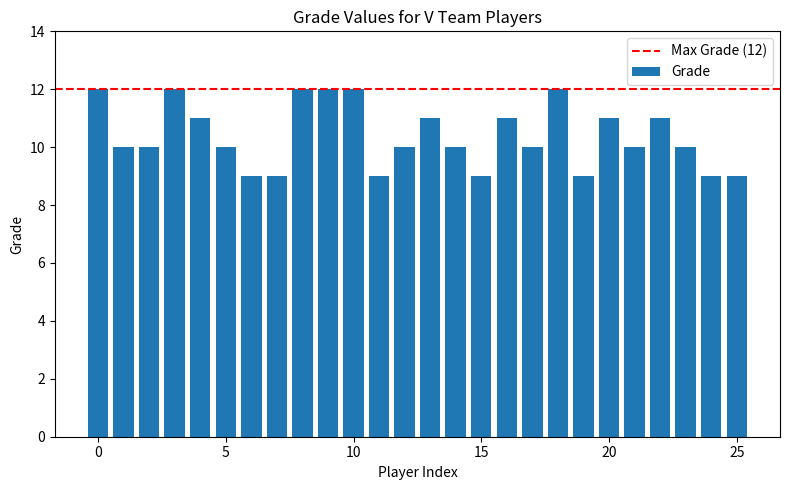

Reading right to left, transcribe all the data shown in this chart.

9	9	10	11	10	11	9	12	10	11	9	10	11	10	9	12	12	12	9	9	10	11	12	10	10	12